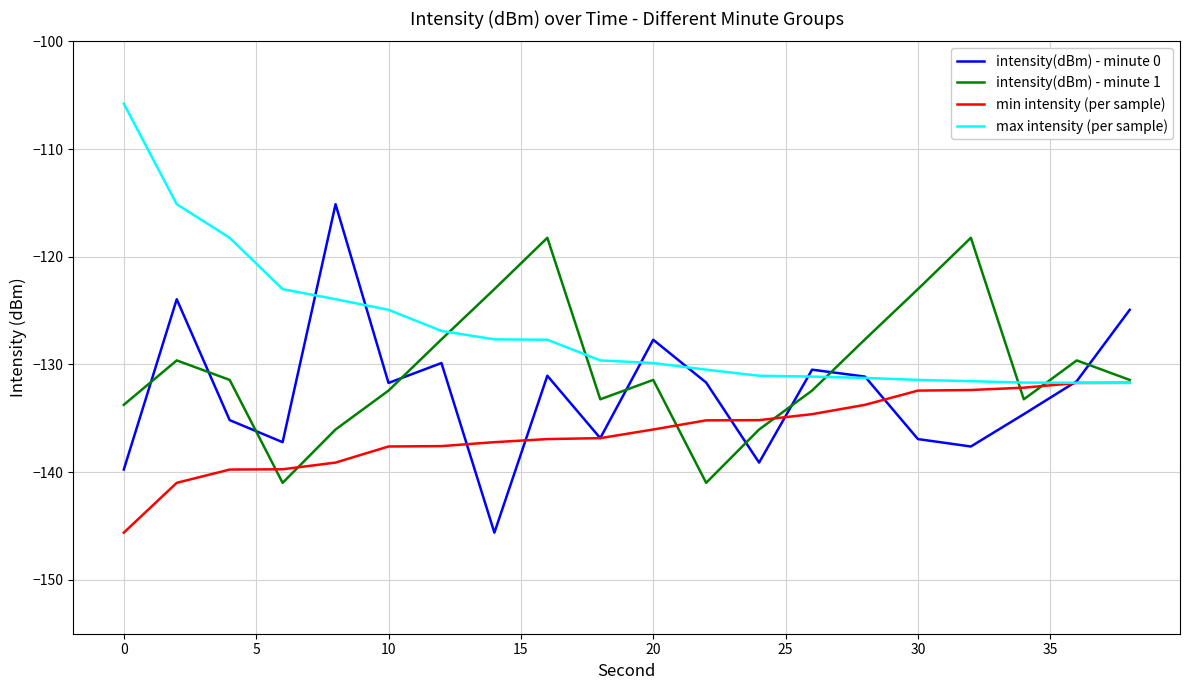

Which series has the largest total across all categories?

max intensity (per sample)